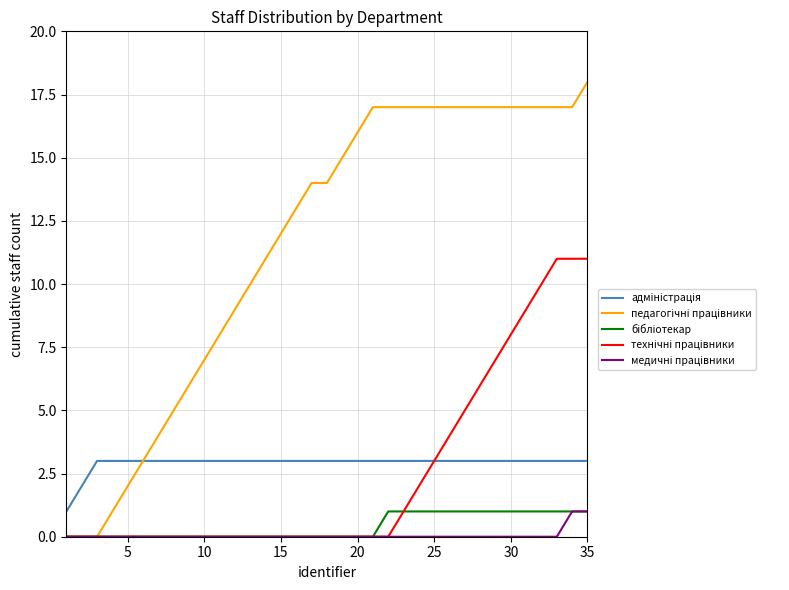

What is the greatest value displayed?

18